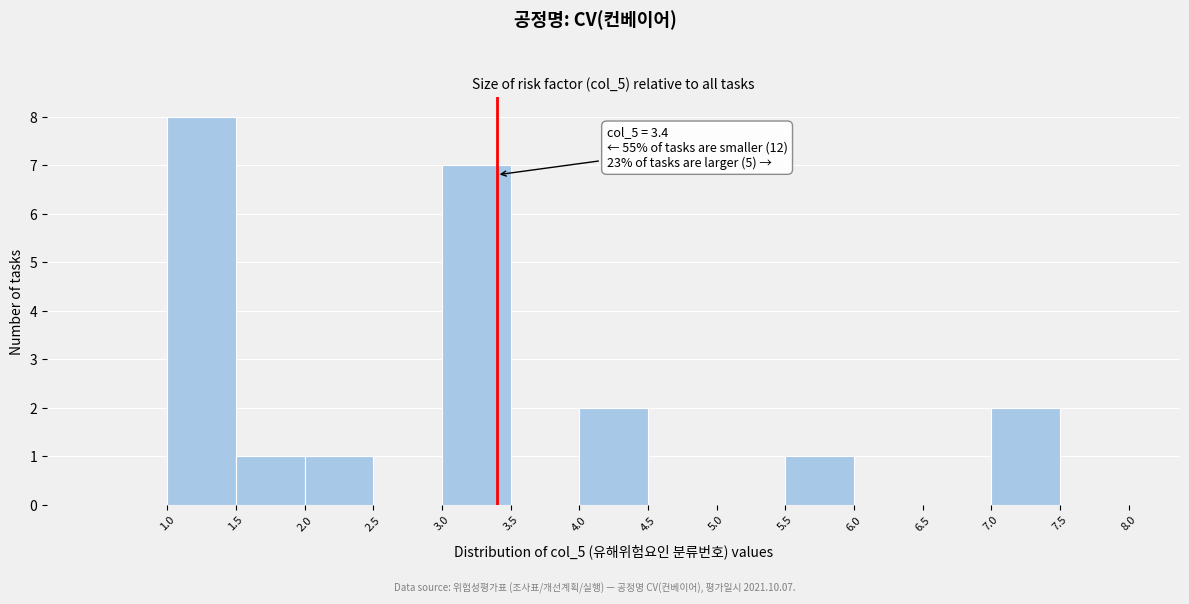

Over which range of the x-axis is the bar tallest?

1.0 to 1.5